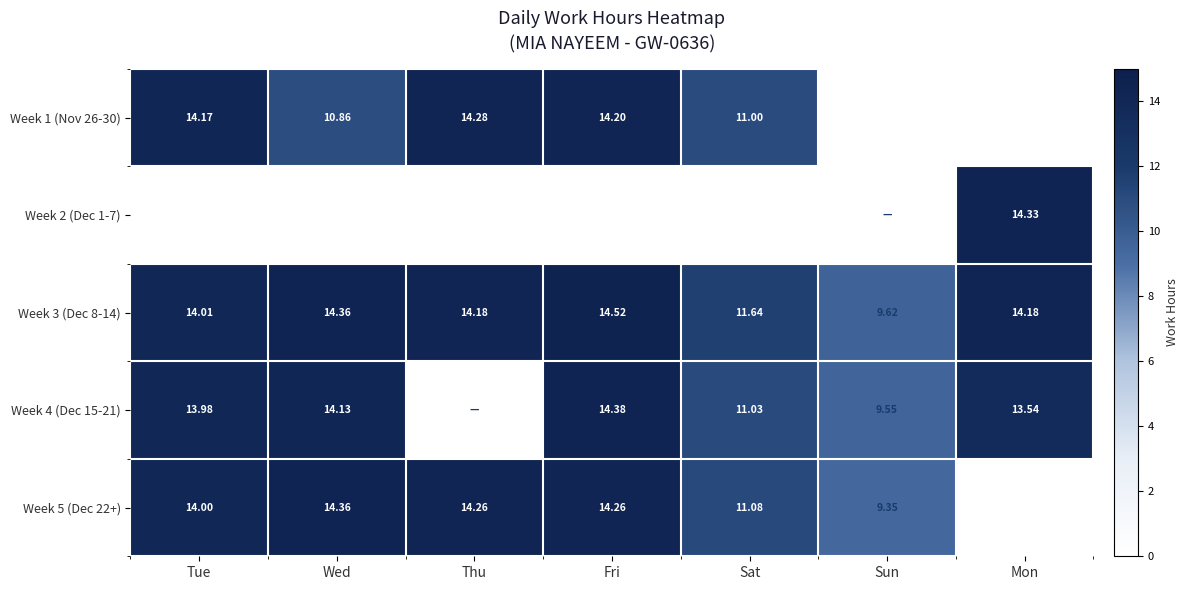

Is the value of Week 5 (Dec 22+) at Tue greater than the value of Week 2 (Dec 1-7) at Mon?

No